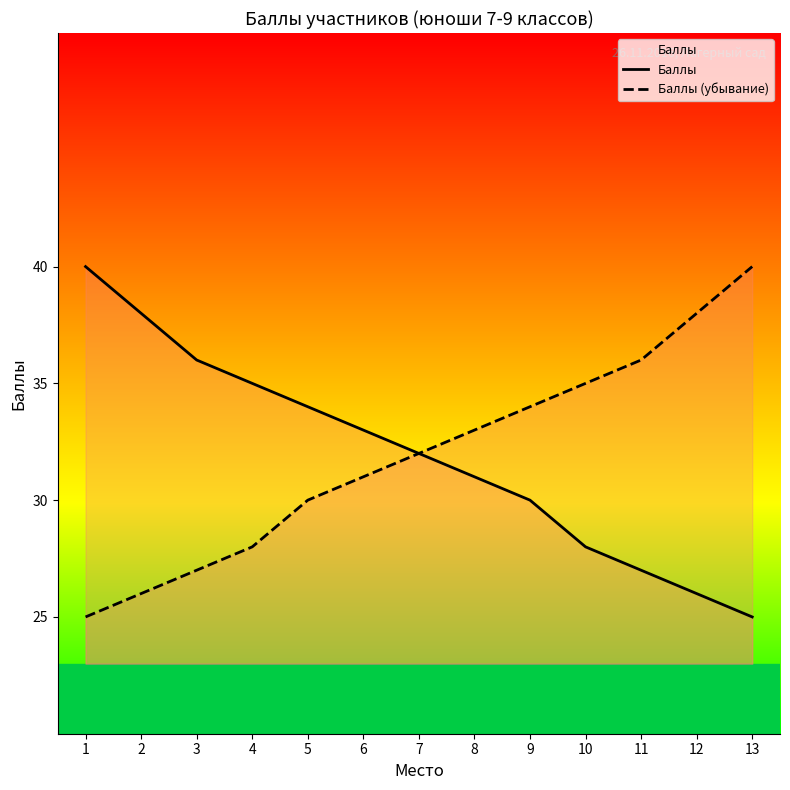

At which category is the sum across all series the highest?

1